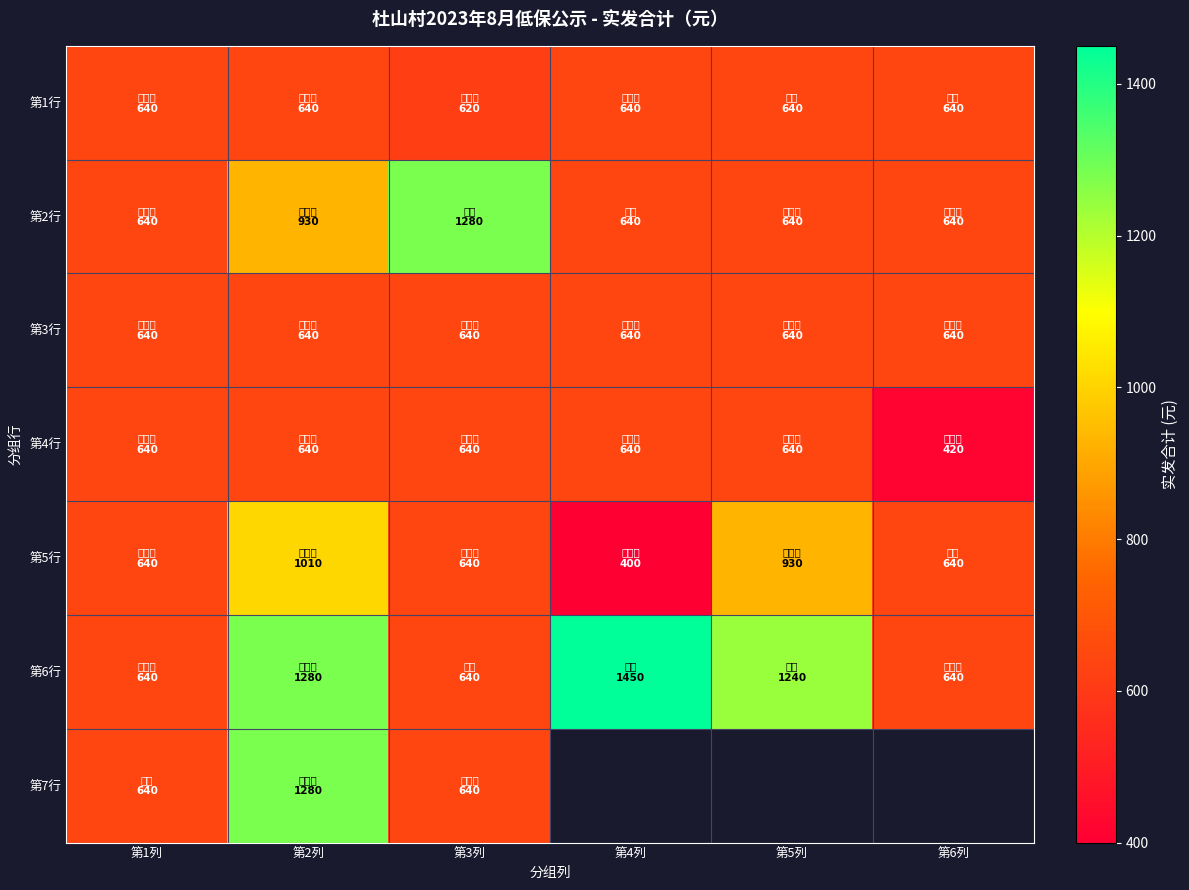

What is the highest value of the 第2行 series?

1280.0